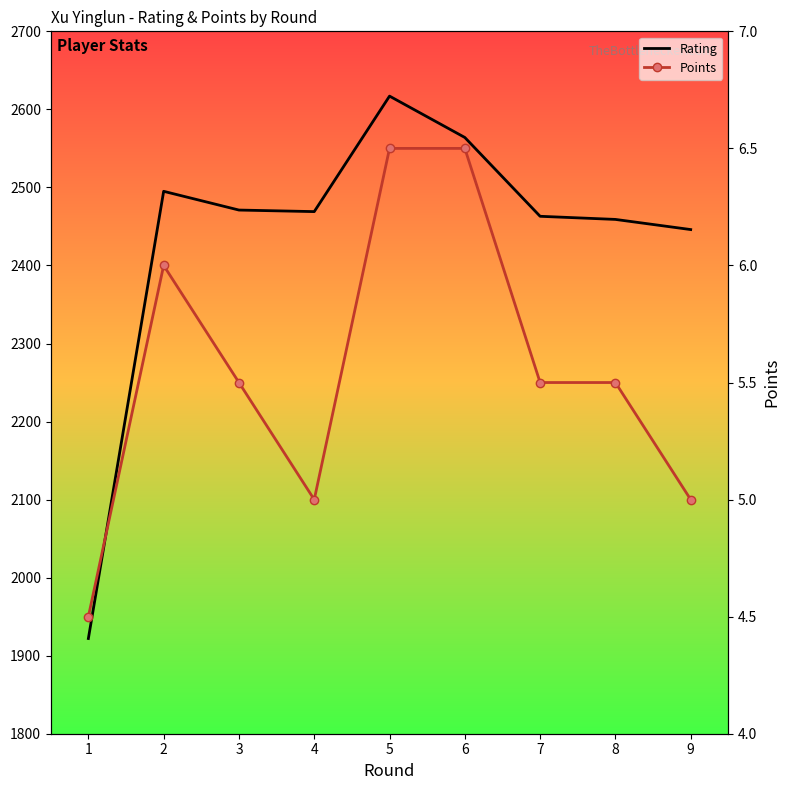

What is the spread (max minus min) of values at 1?

28